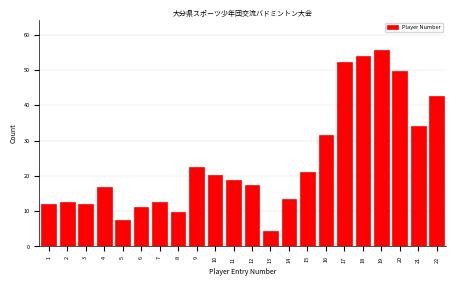

Which category has the highest value across all series?

19